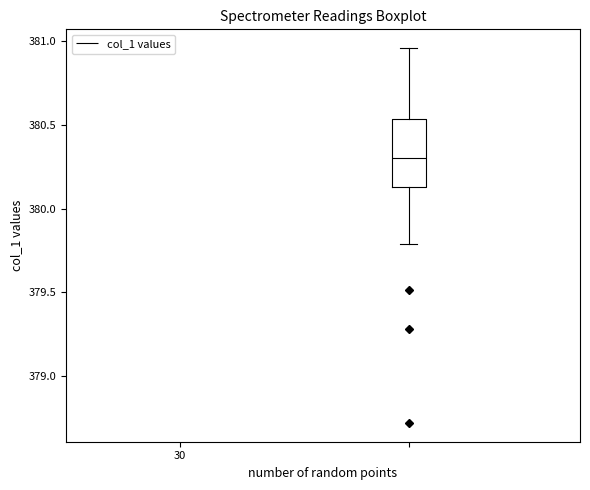

Read this box plot against the y-axis: the position of the median line, the range covered by the box, and the ends of both whiskers. The values are not printed on the chart, so give them approximately, as read against the axis.

median 380.30, box 380.15 to 380.55, whiskers 379.80 to 380.95